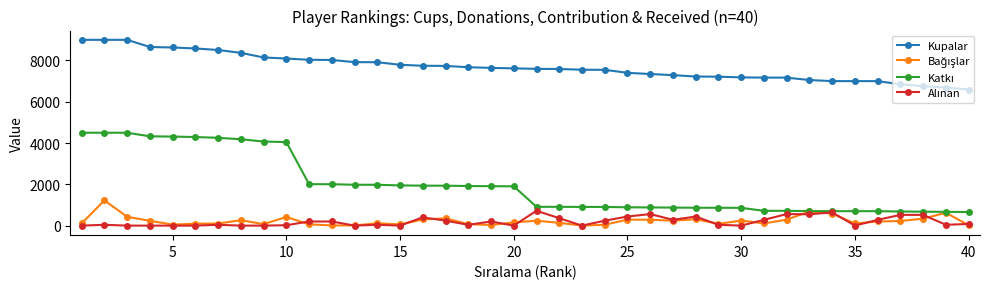

Which series has the largest total across all categories?

Kupalar